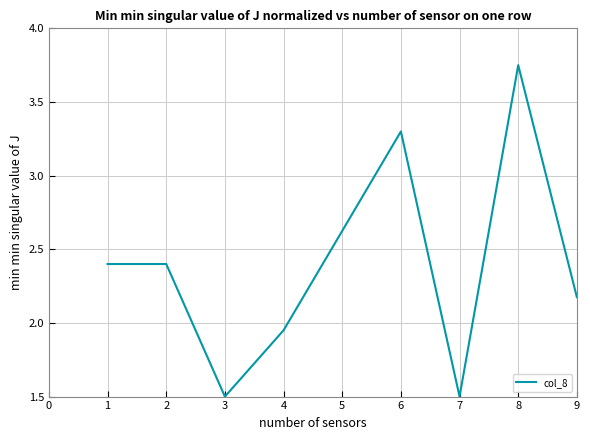

At which category does the data reach its first local valley?

3